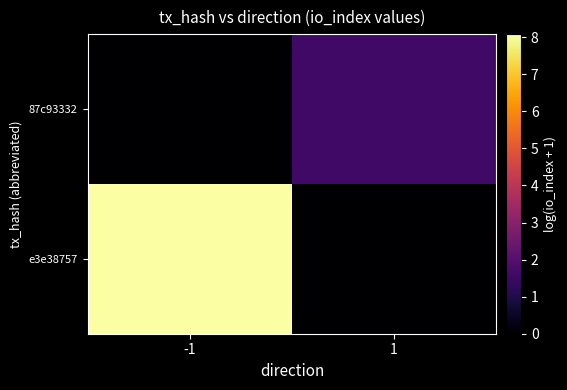

At which category is the sum across all series the highest?

-1